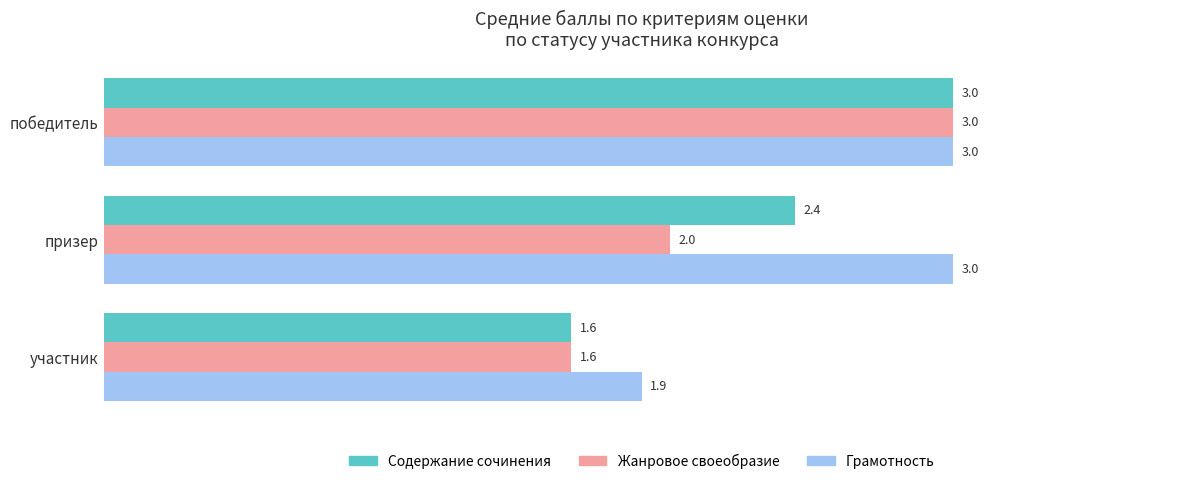

True or false: Содержание сочинения has a value of 2.9 at участник.

False